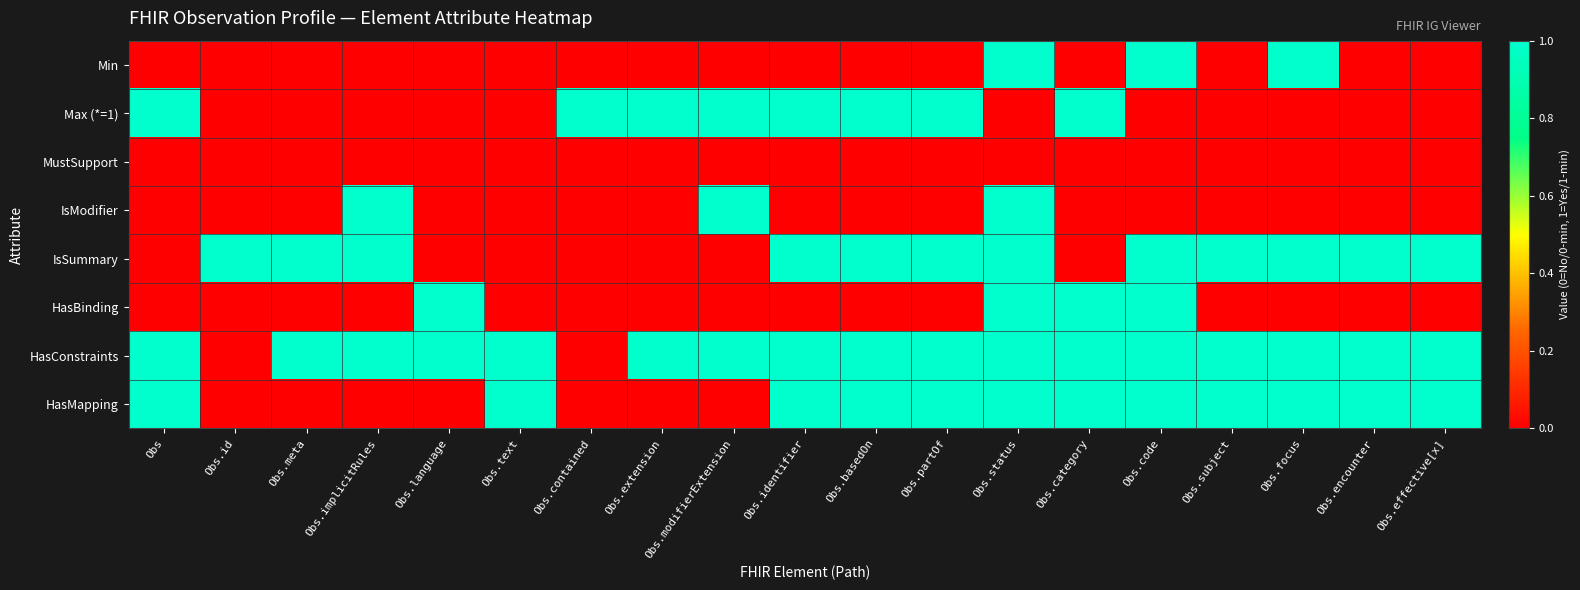

What is the total value across all series at Obs.contained?

1